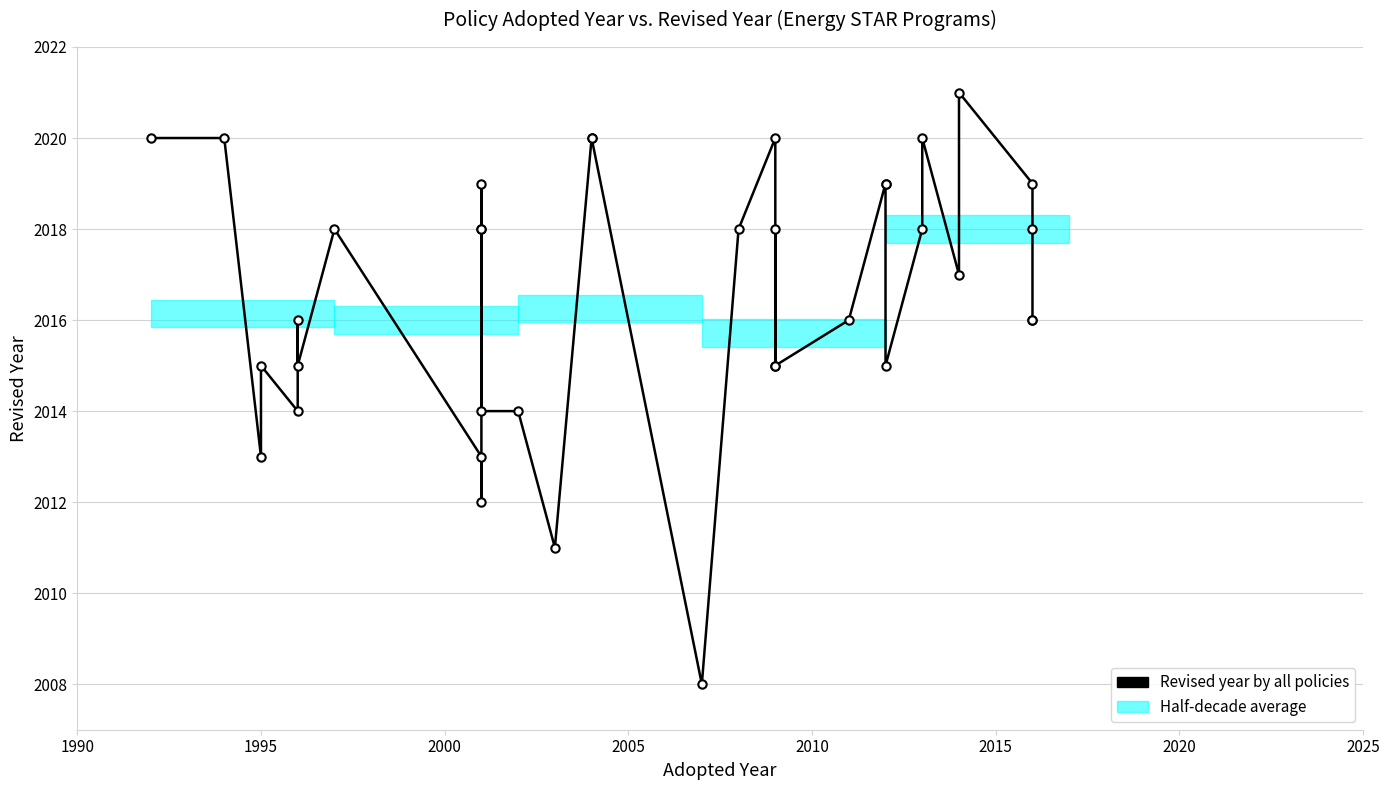

What is the difference between the maximum and minimum values?

13